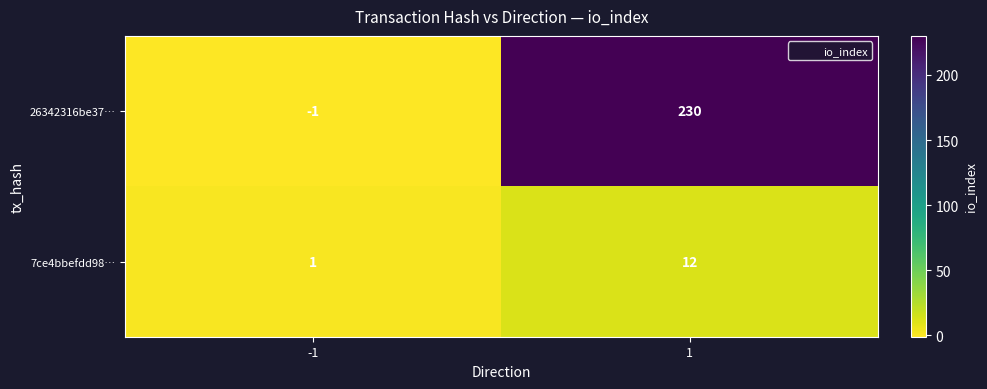

What is the maximum value shown in the chart?

230